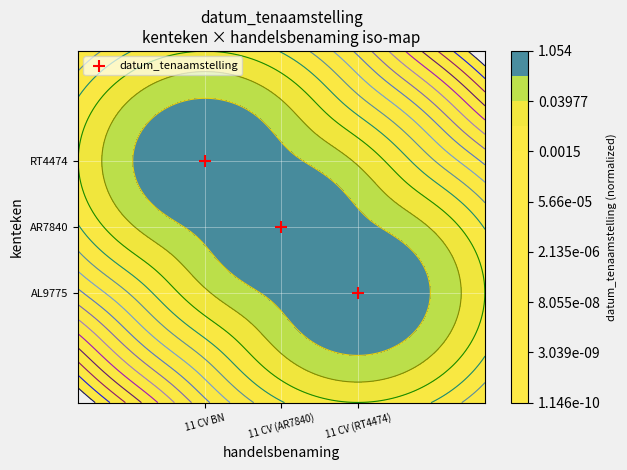

The value at 11 CV BN is 2.3. True or false?

False